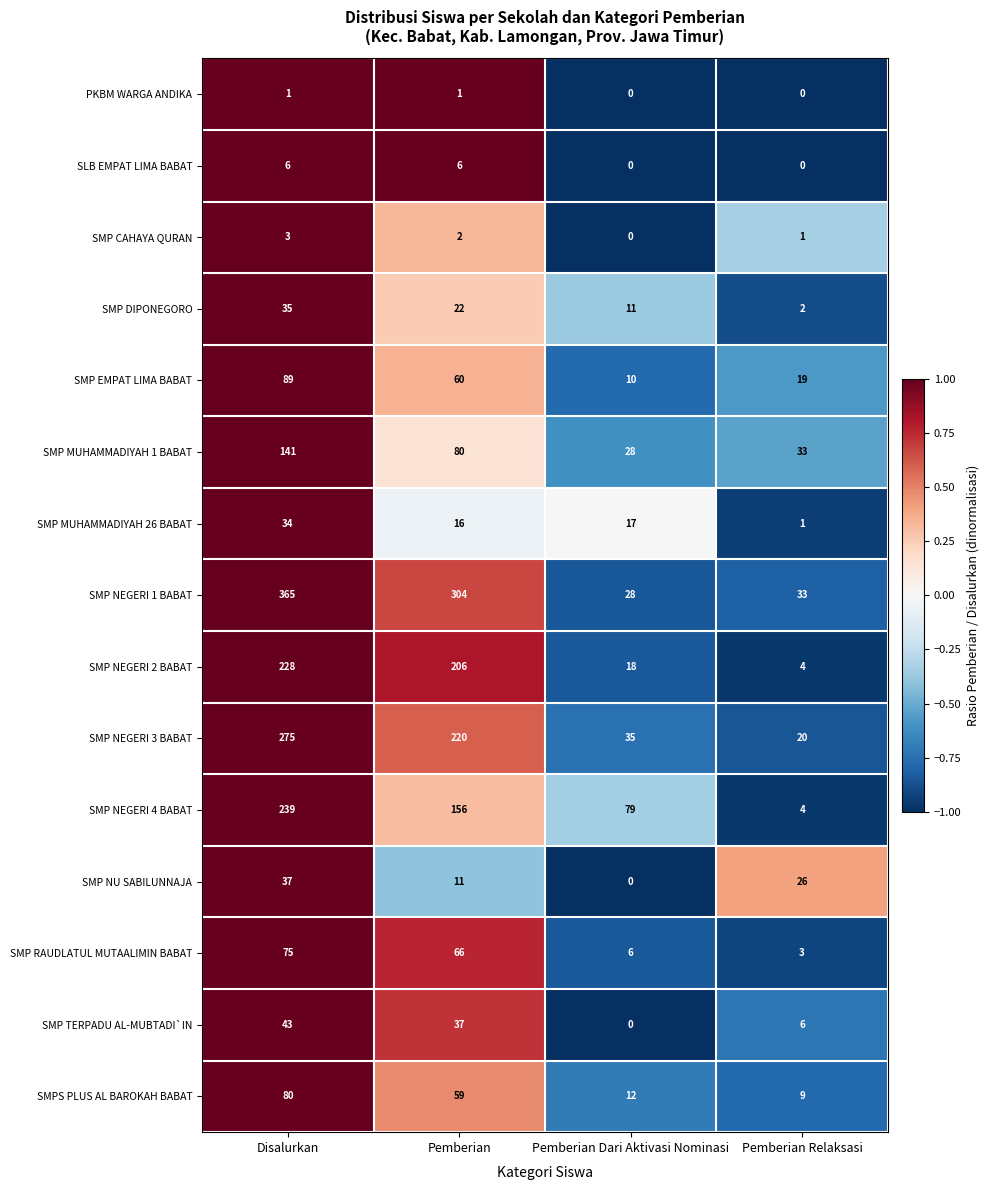

At which category does the chart reach its peak across all series?

Disalurkan